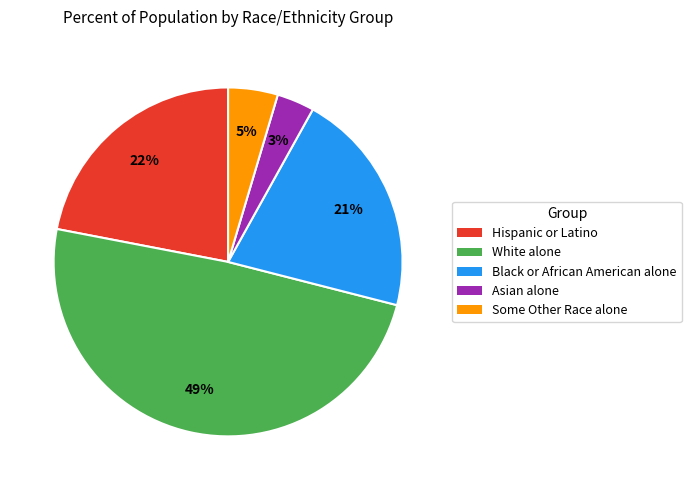

To the nearest percent, what percentage of the pie is White alone?

49%